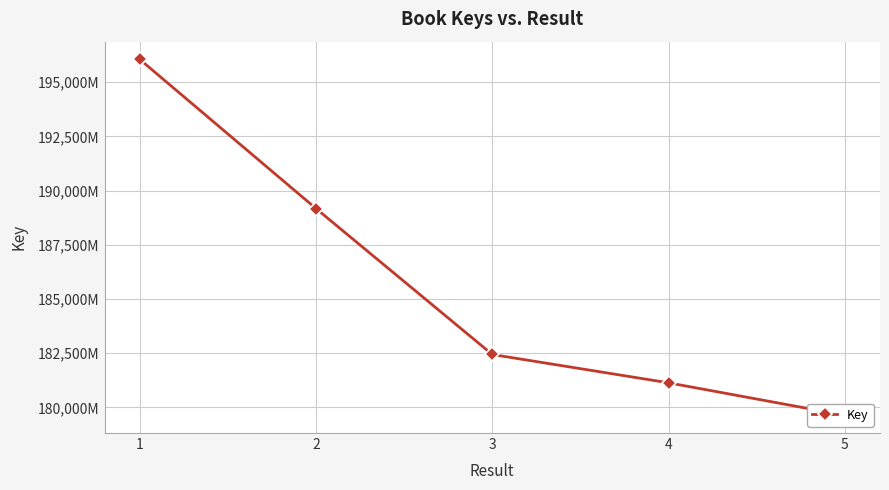

How many values are below 182438155?

2